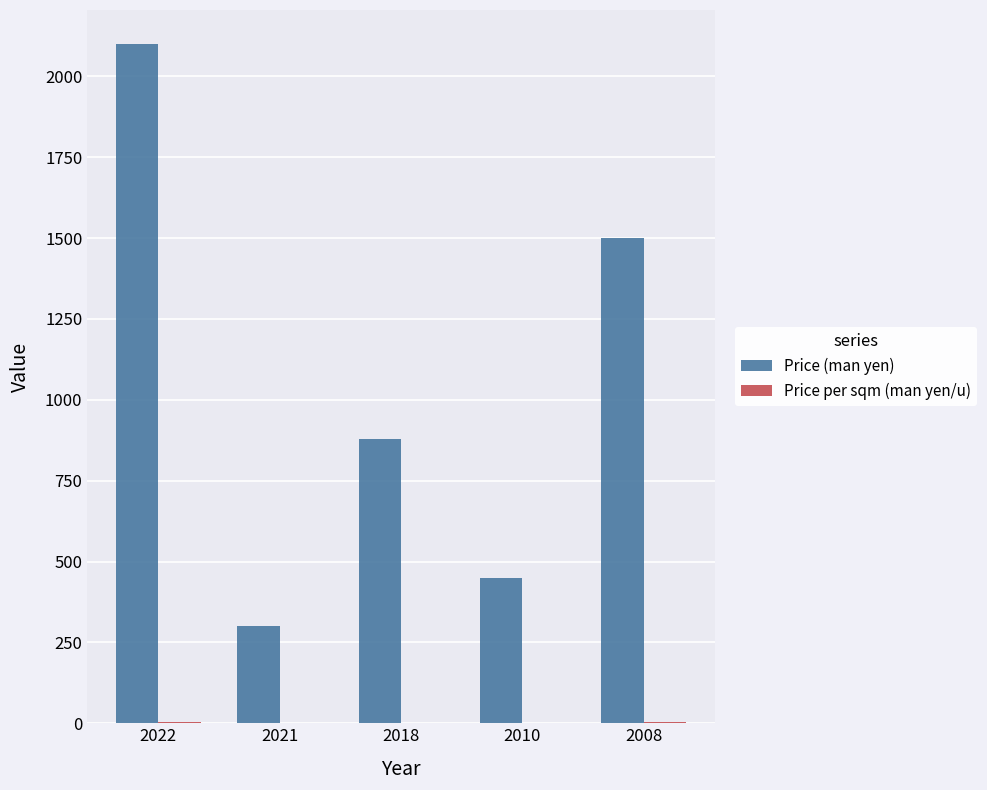

Is it true that Price (man yen) equals 118.1 at 2010?

False